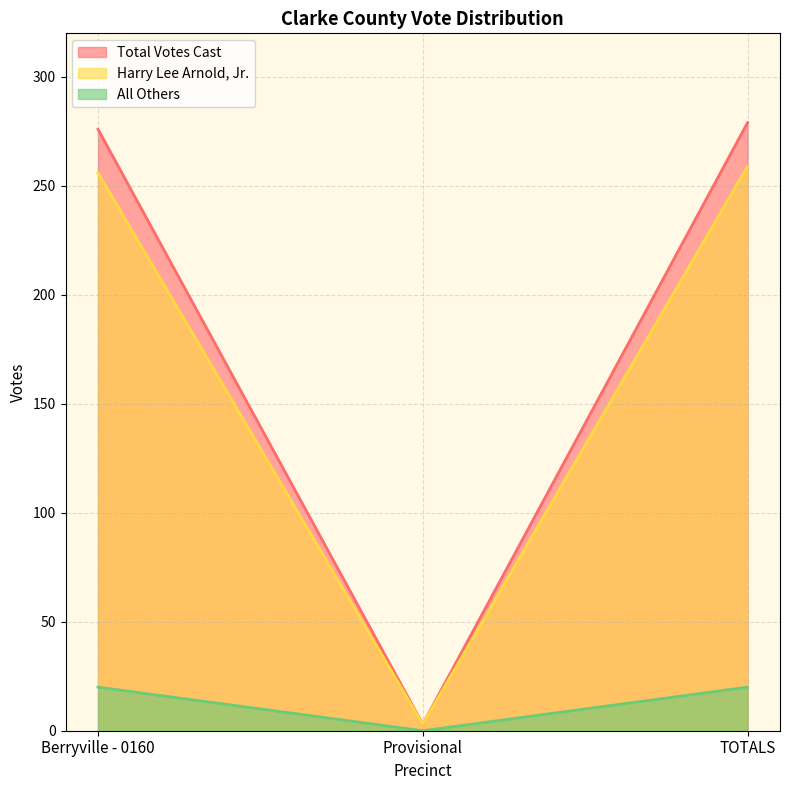

Does the chart display data point markers on the line(s)?

No